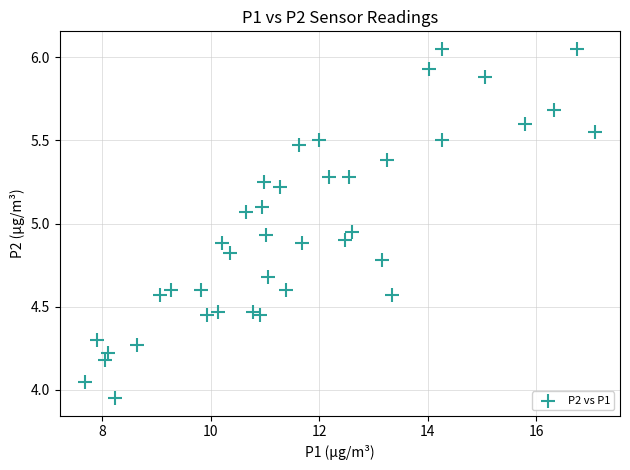

What is the range of X values (max minus min)?

9.4